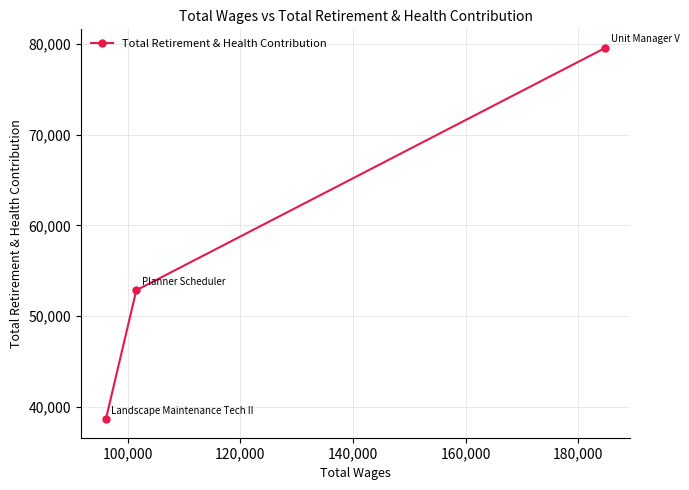

What is the sum of all values?

171095